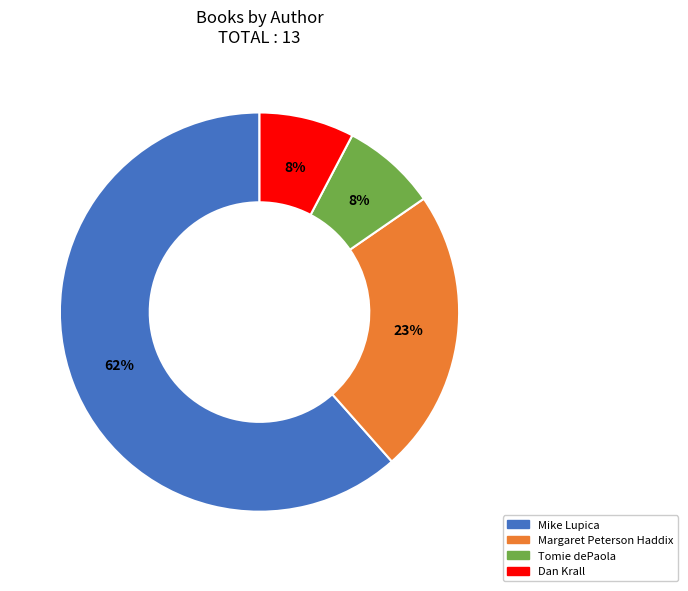

To the nearest percent, what is the average slice percentage?

25%